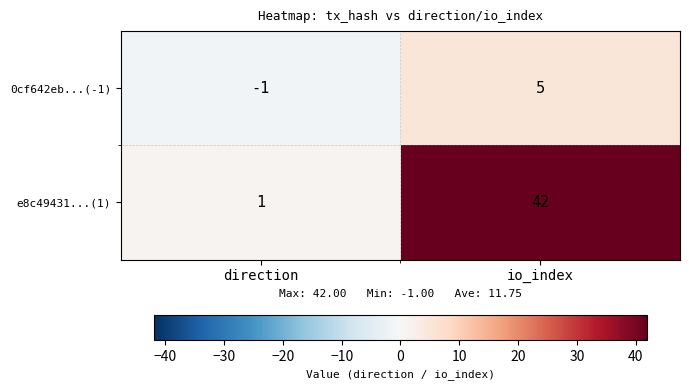

What is the average value of the e8c49431...(1) series?

22